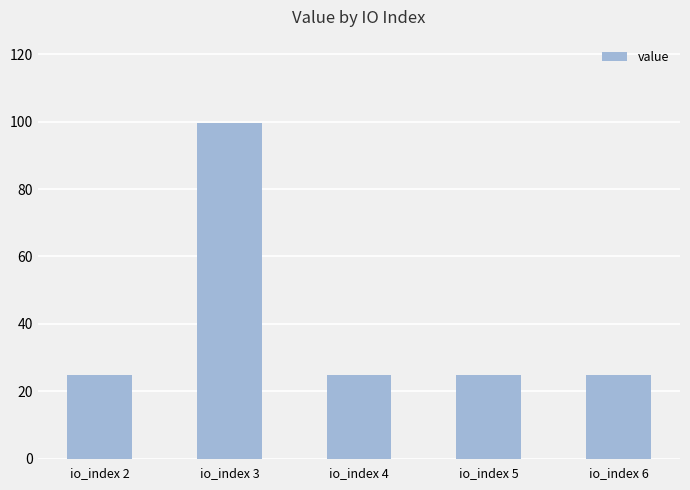

The value at io_index 6 is 14.1. True or false?

False